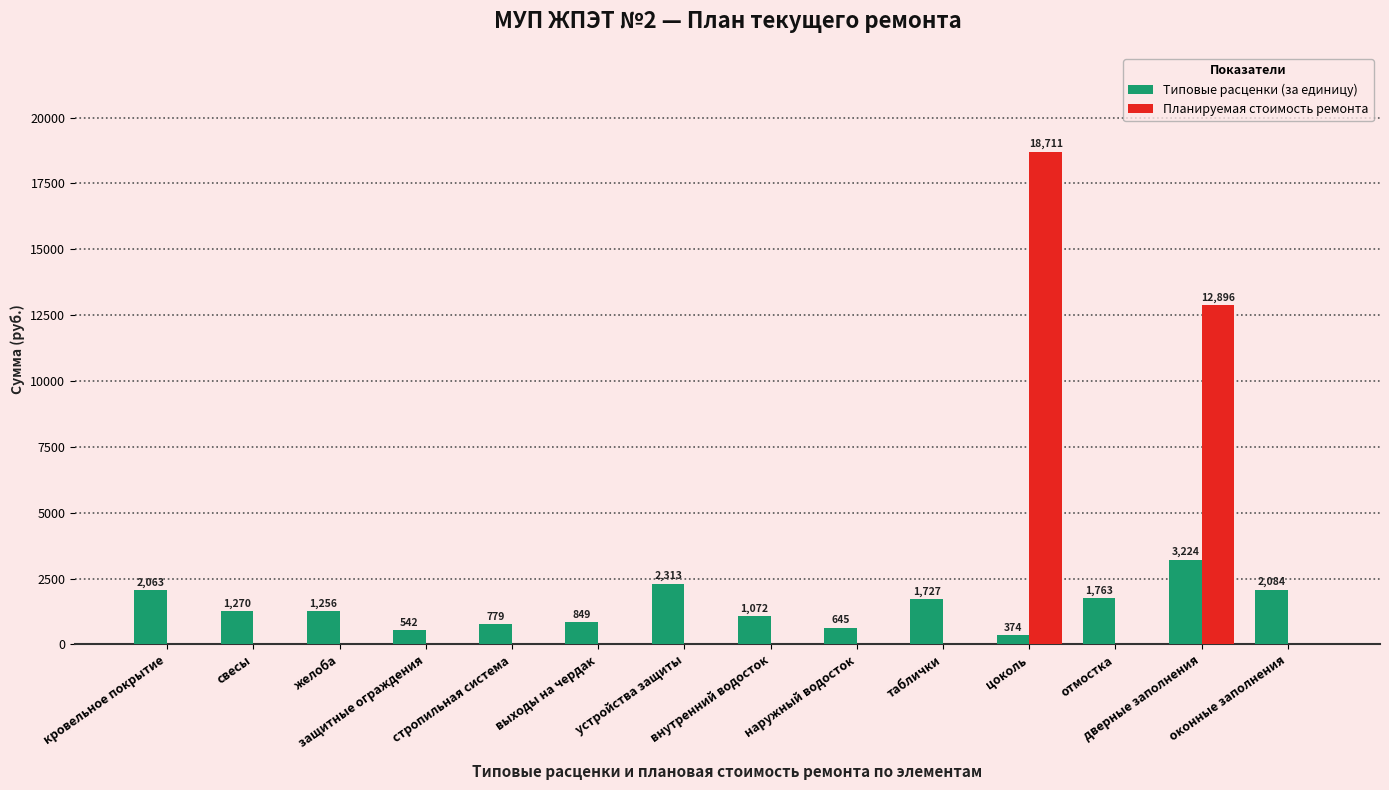

Which series has the largest total across all categories?

Планируемая стоимость ремонта